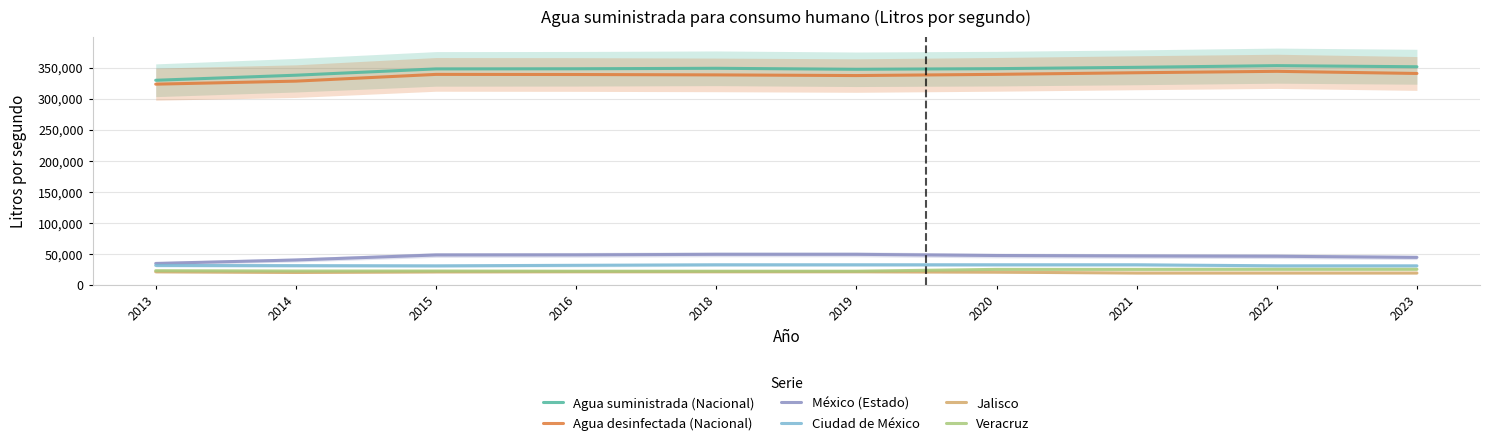

Is the value of Agua suministrada (Nacional) at 2019 greater than the value of Veracruz at 2023?

Yes